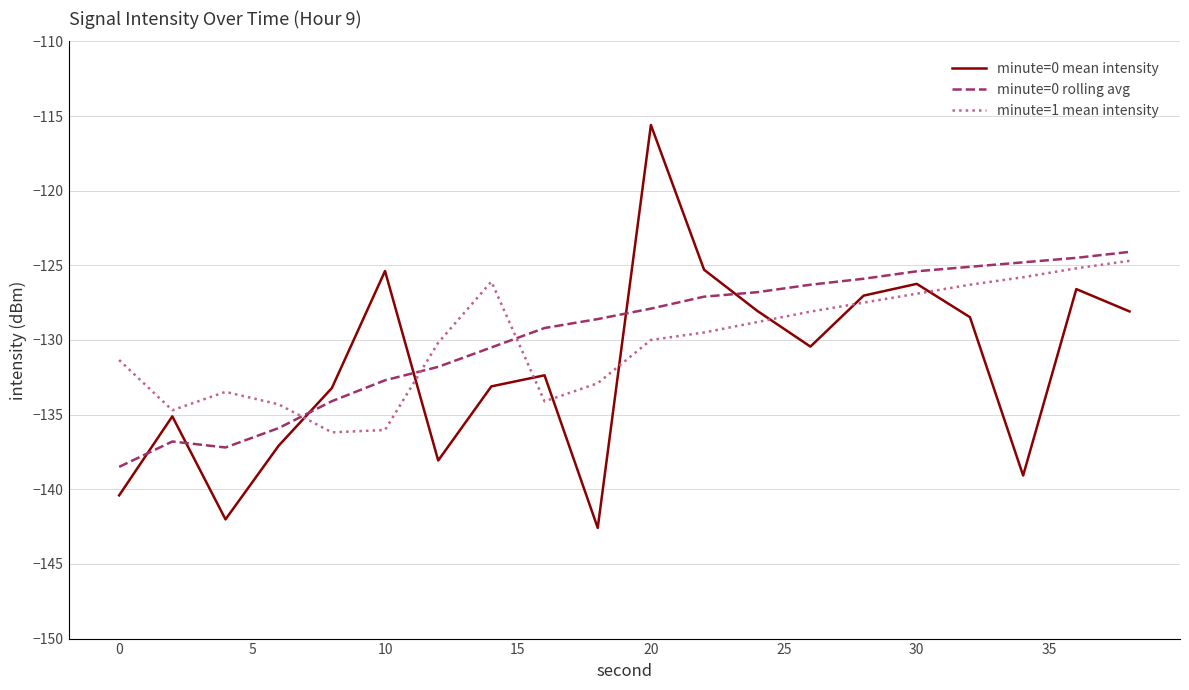

True or false: minute=0 mean intensity and minute=1 mean intensity cross at least once.

True